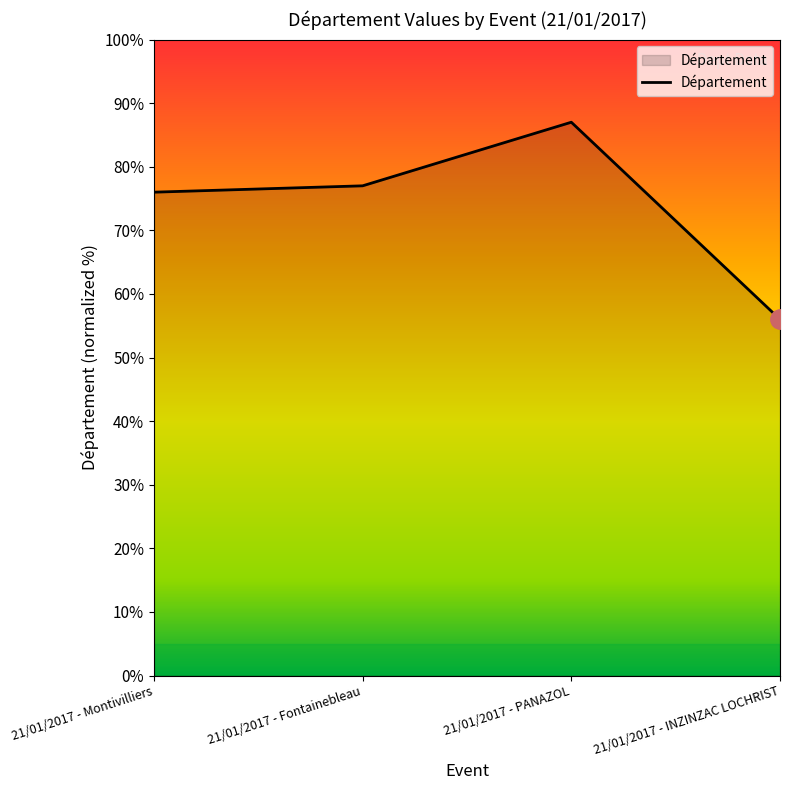

What is the greatest value displayed?

87.0